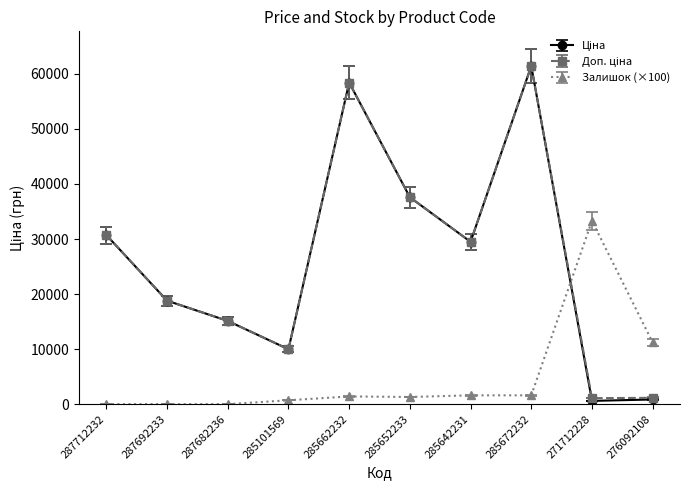

What is the total value across all series at 285642231?

60583.0